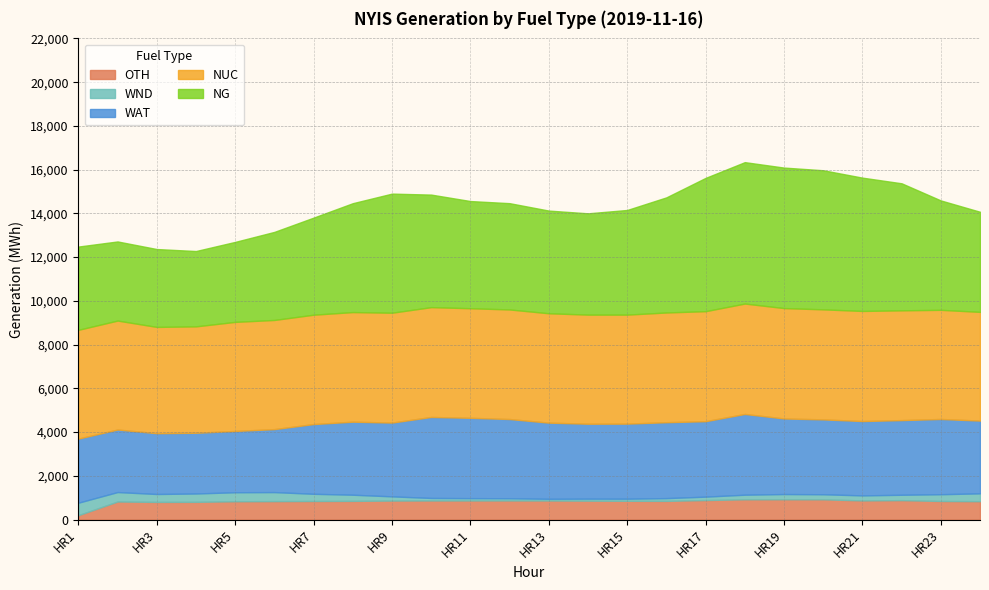

Where is the first local maximum for NUC?

HR2